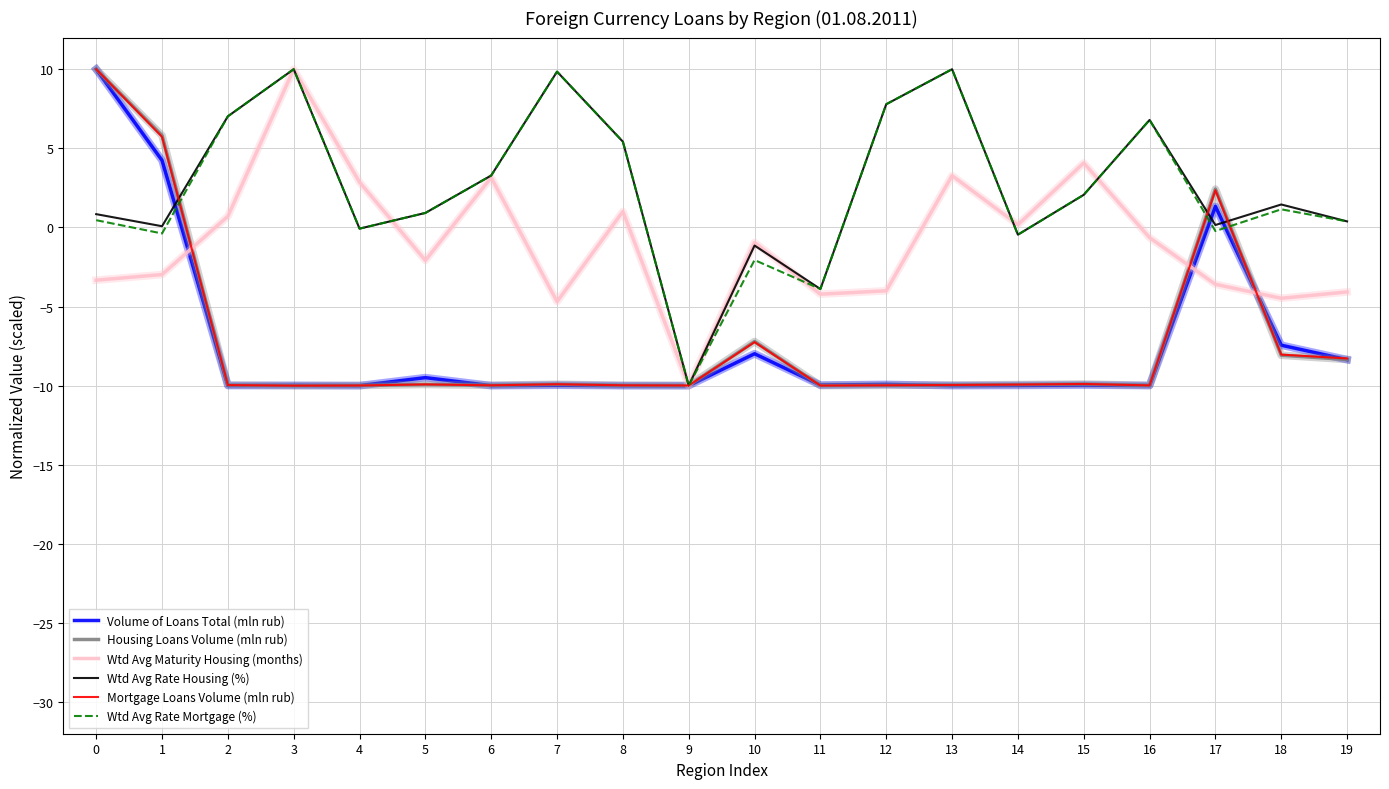

What is the minimum value for Wtd Avg Rate Mortgage (%)?

-10.0